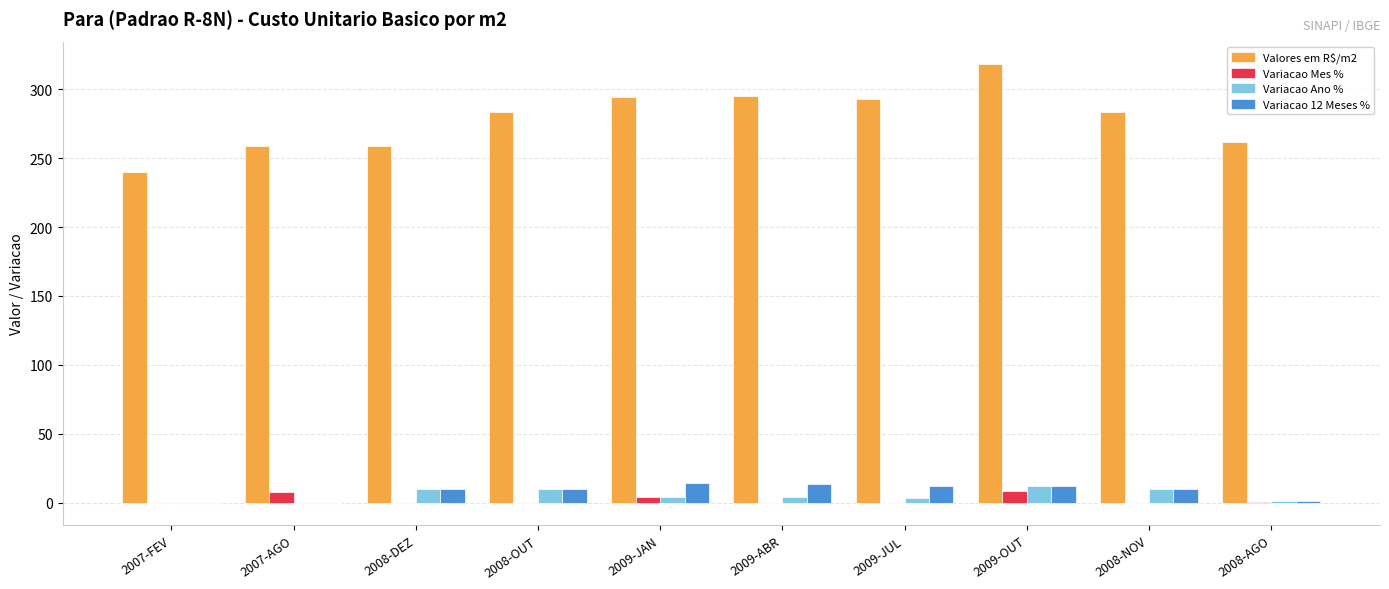

What is the greatest value displayed?

318.7